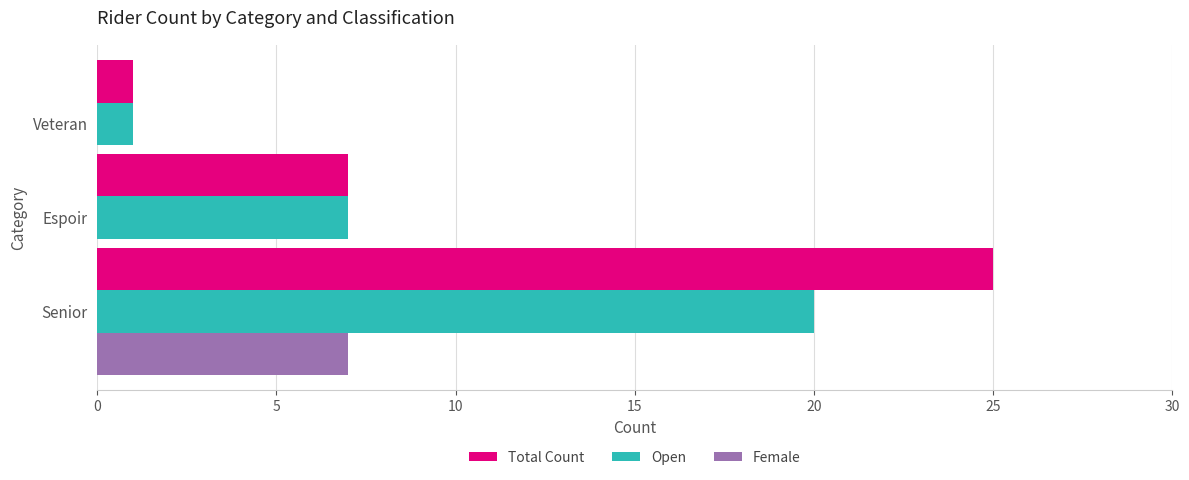

How many data points in Open are above 7?

1